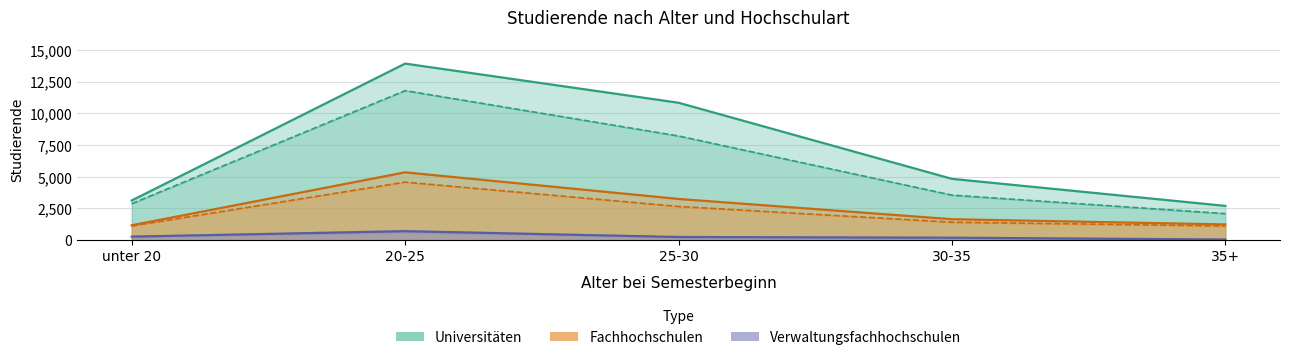

True or false: Universitaeten_insgesamt has a value of 2706 at 35+.

True